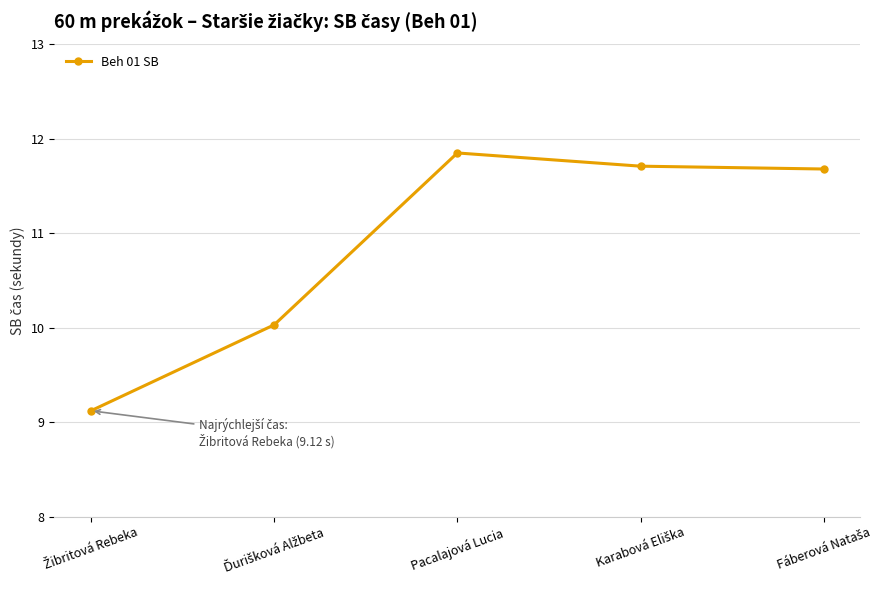

Which label corresponds to the largest value in the chart?

Pacalajová Lucia